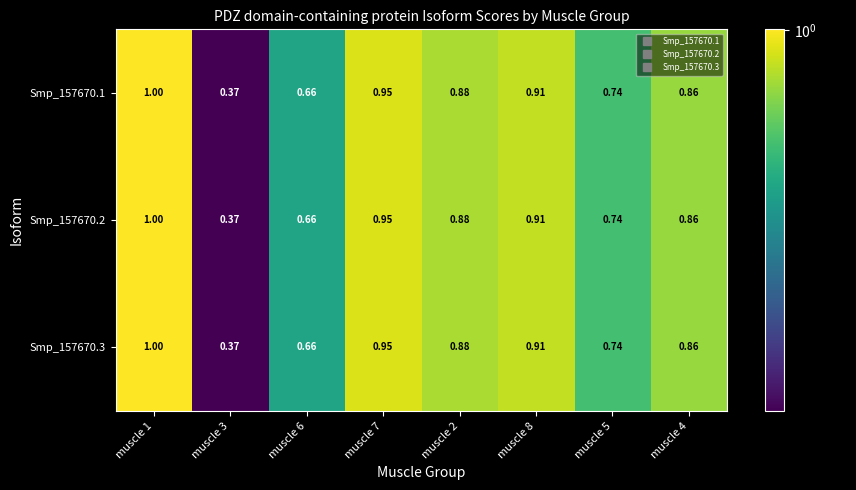

Is the value of Smp_157670.3 at muscle 3 greater than the value of Smp_157670.2 at muscle 1?

No